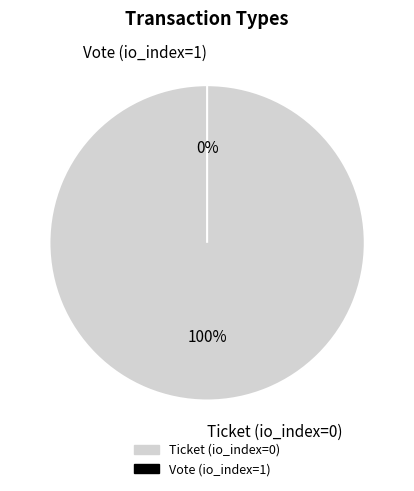

To the nearest percent, what is the difference between the Ticket (io_index=0) and Vote (io_index=1) slice percentages?

100%